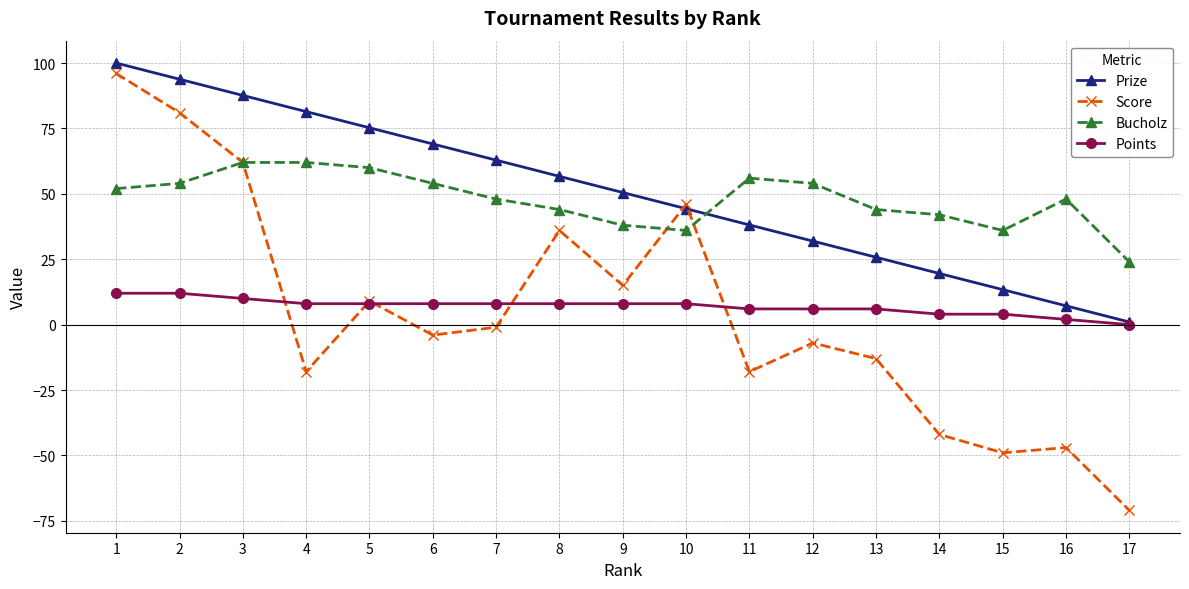

True or false: Bucholz has a value of 54.0 at 12.

True